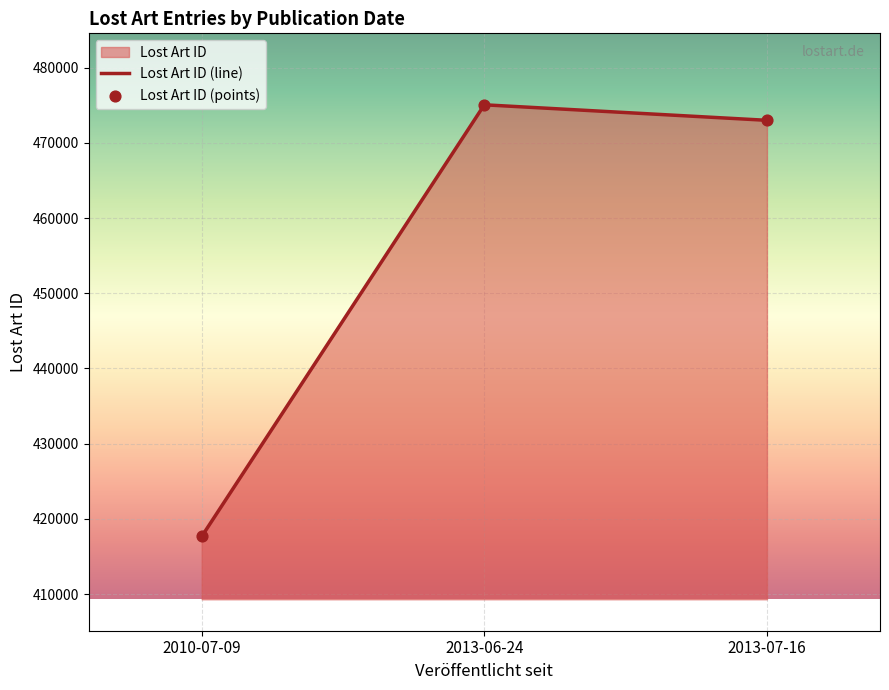

At which category does the chart reach its peak across all series?

2013-06-24